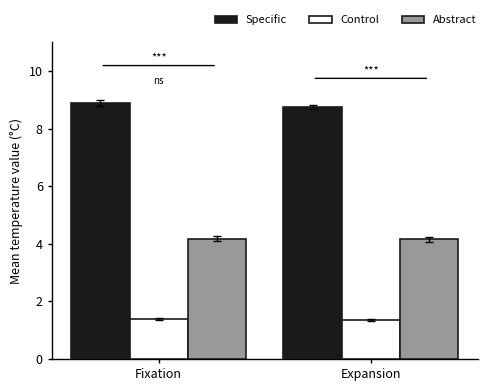

List the series in order of their overall mean, lowest first.

Control, Abstract, Specific